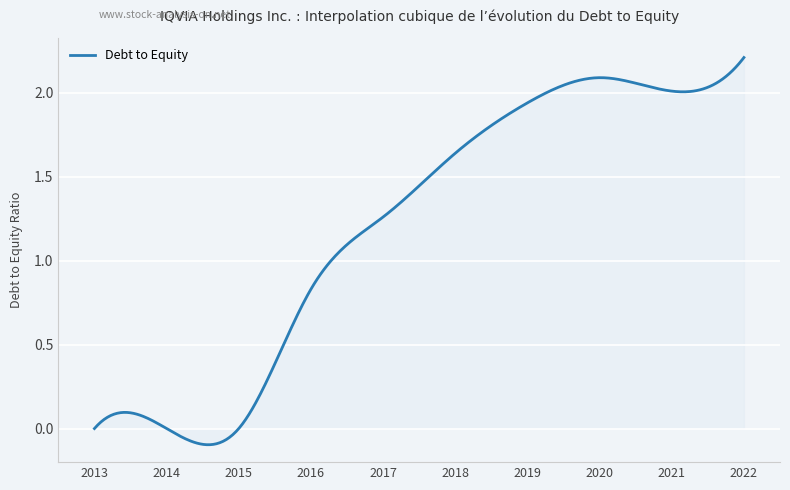

What is the difference between the maximum and minimum values?

2.3